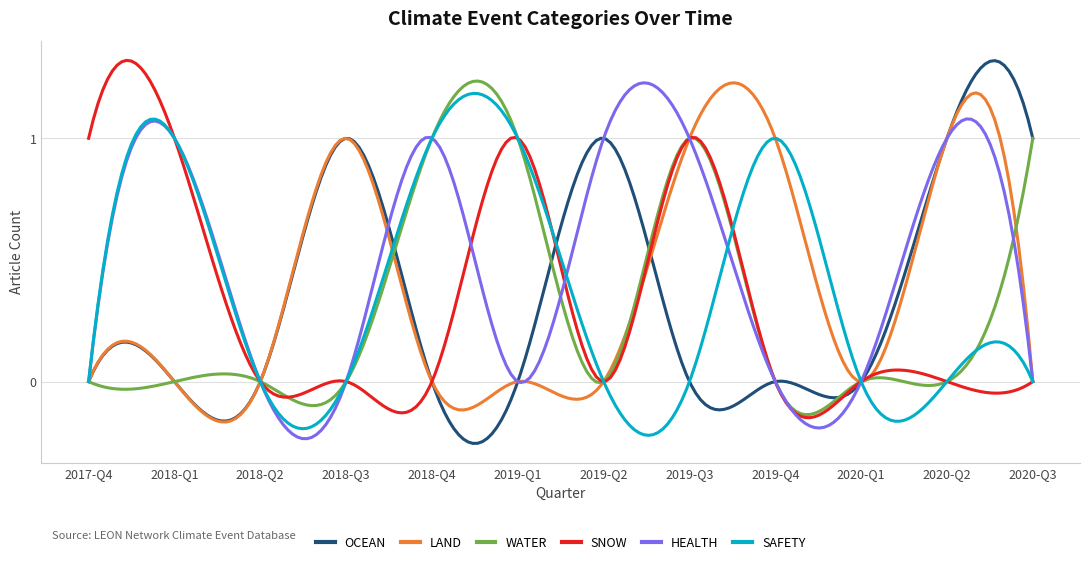

Which series has the largest total across all categories?

HEALTH